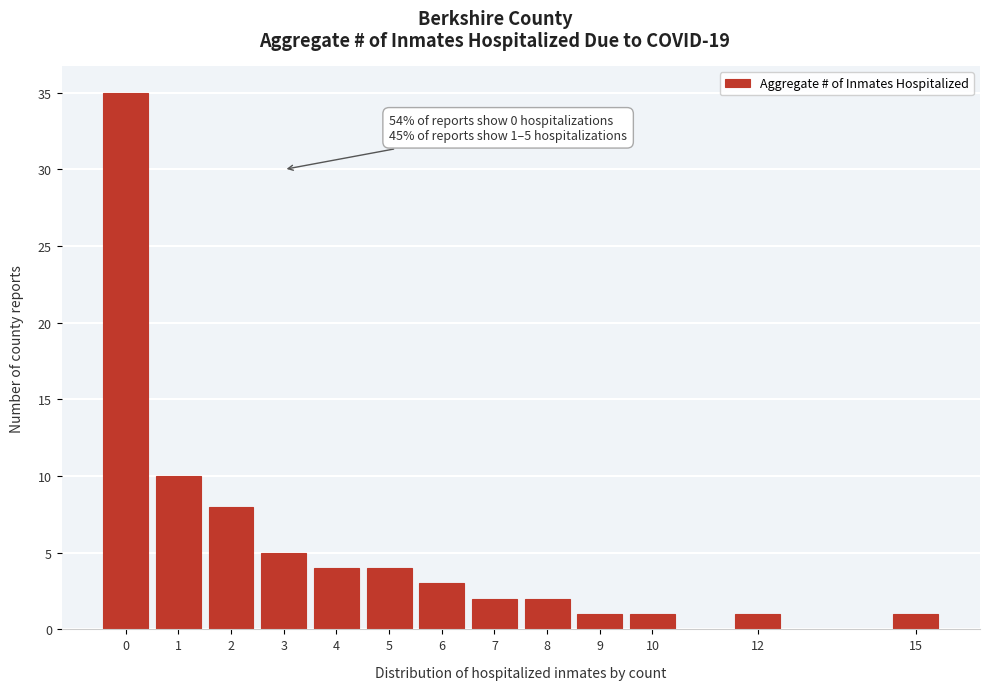

Reading left to right, extract all data points from this chart.

35	10	8	5	4	4	3	2	2	1	1	1	1